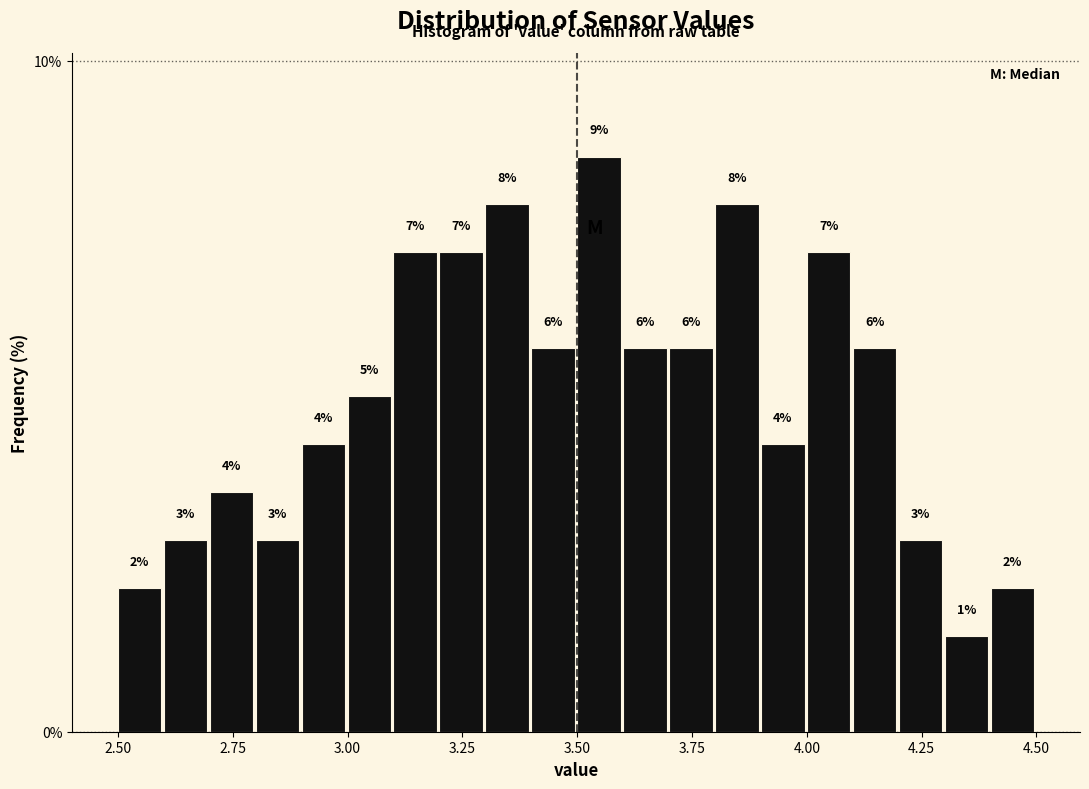

Read against the x-axis, roughly where is the centre of the tallest bar?

3.55